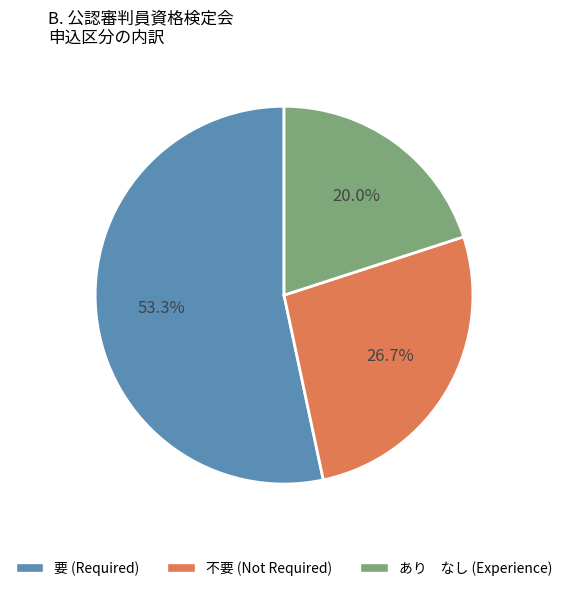

Is there any slice that represents more than half of the pie?

Yes